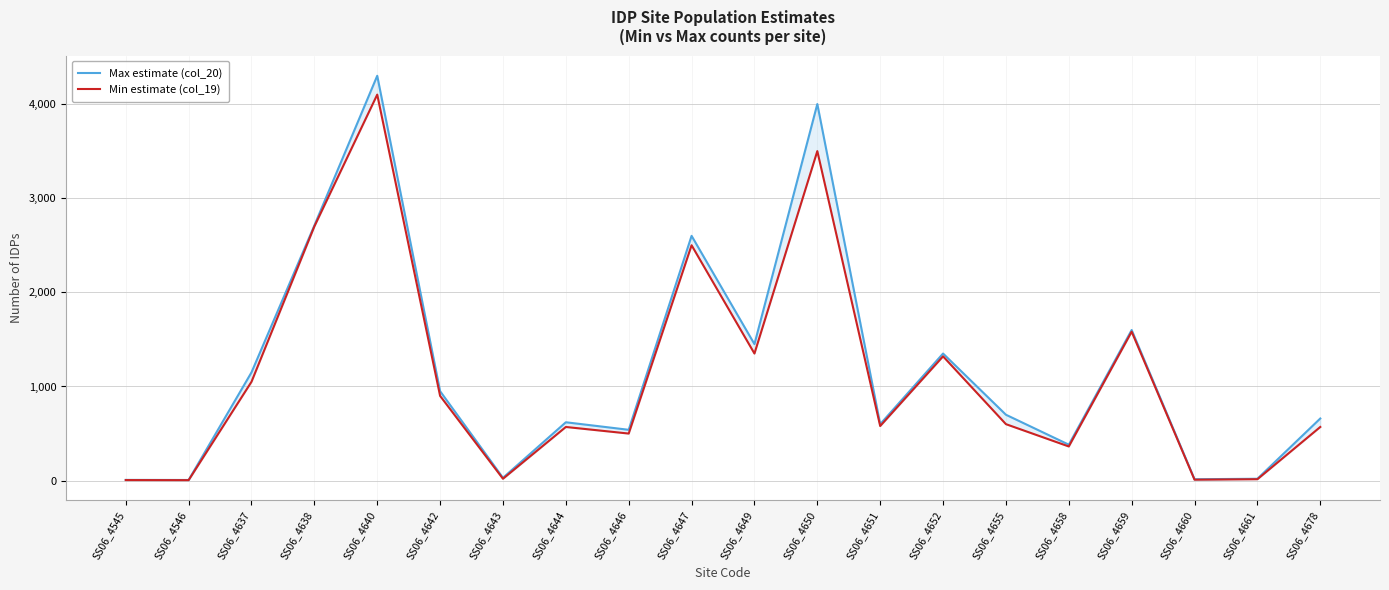

List the series in order of their overall mean, lowest first.

Min estimate (col_19), Max estimate (col_20)